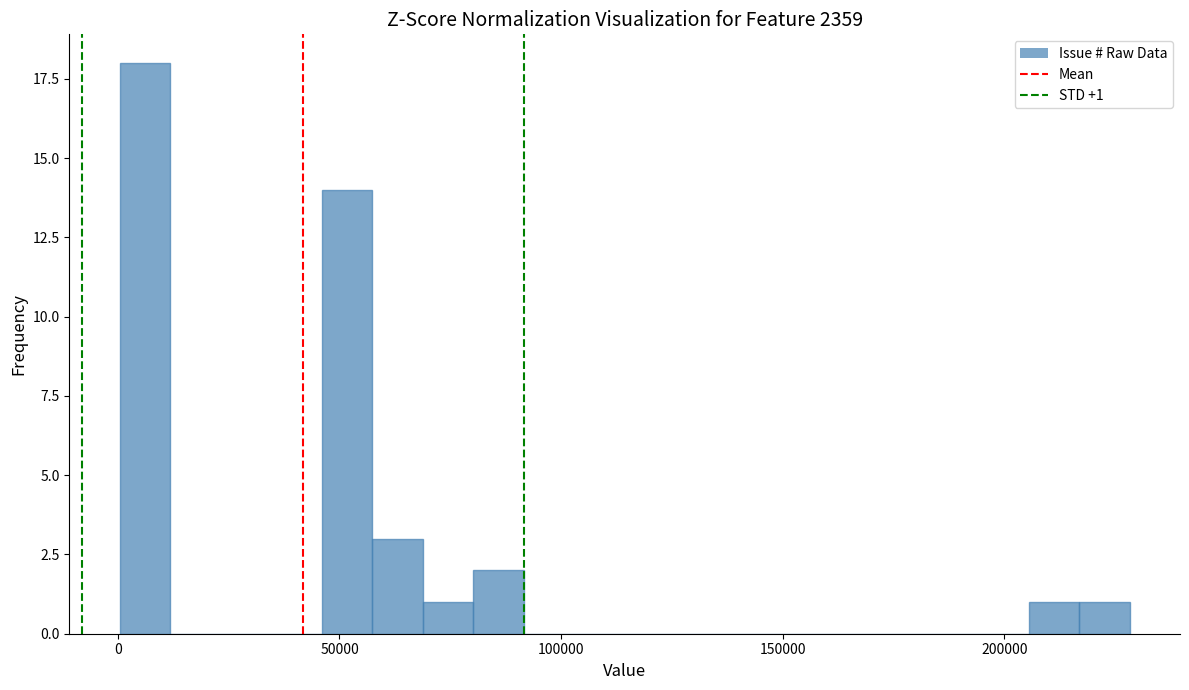

Around what value on the x-axis is the tallest bar? Give the approximate position of its centre, as read against the axis.

5000